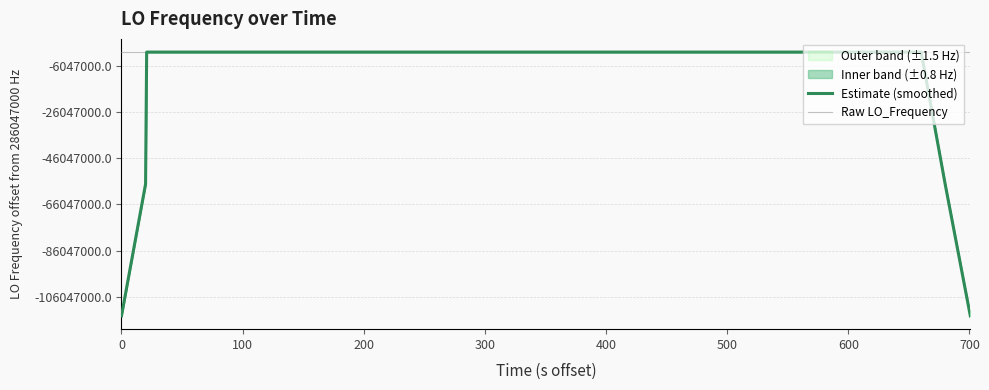

Reading right to left, list all the values displayed in this chart.

Estimate (smoothed): 171628199.3	228837599.1	286046998.8	286046998.7	286046999.2	286046999.6	286046999.4	286046999.3	286046999.4	286046998.9	286046998.3	286046998.9	286046999.4	286046999.4	286046999.9	286046999.9	286046999.4	286046999.0	286046998.8	286046998.9	286046999.0	286046999.0	286046998.9	286046999.0	286046998.5	286046999.0	286046999.4	286046999.9	286047000.4	286047000.4	286047000.3	286046999.8	286046999.7	286046999.8	286047000.3	286047000.3	286047000.8	286047000.8	228837600.6	171628200.4
Raw LO_Frequency: 286046998.8	286046998.7	286046999.0	286046999.0	286046998.6	286046998.4	286047001.0	286047001.0	286046998.1	286046998.2	286046998.6	286046998.6	286046998.2	286047000.9	286047000.8	286046998.7	286047000.8	286046998.1	286046998.6	286046998.6	286046998.1	286047001.2	286046998.6	286046998.5	286046998.3	286046998.6	286046998.6	286047001.0	286047000.7	286047000.7	286047001.0	286046998.5	286047000.5	286046998.1	286047000.6	286047001.1	286047001.0	286047000.7	286047000.7	286047000.6